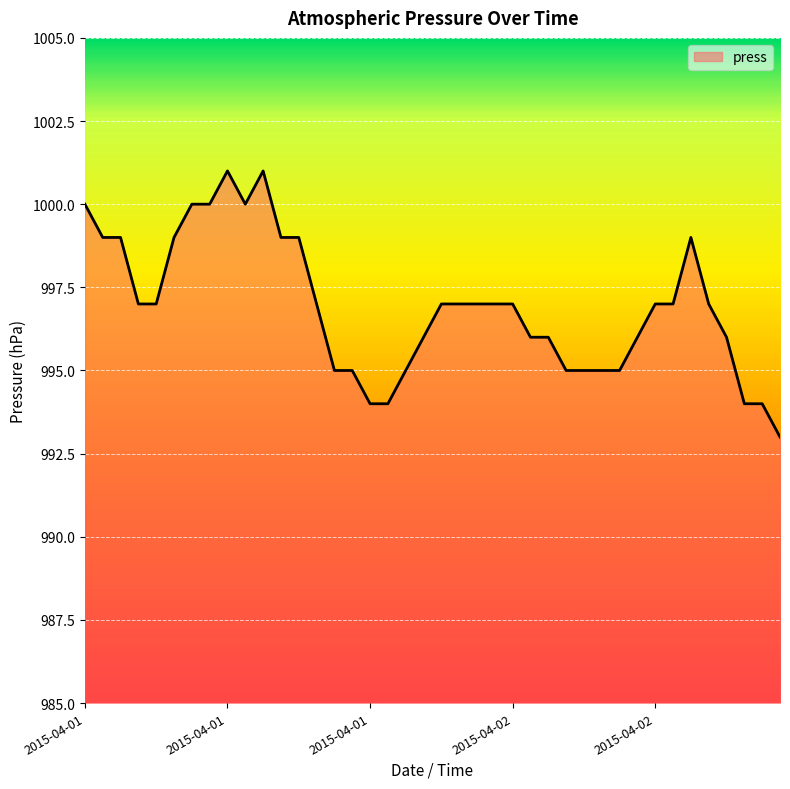

How many lines are shown in the chart?

1